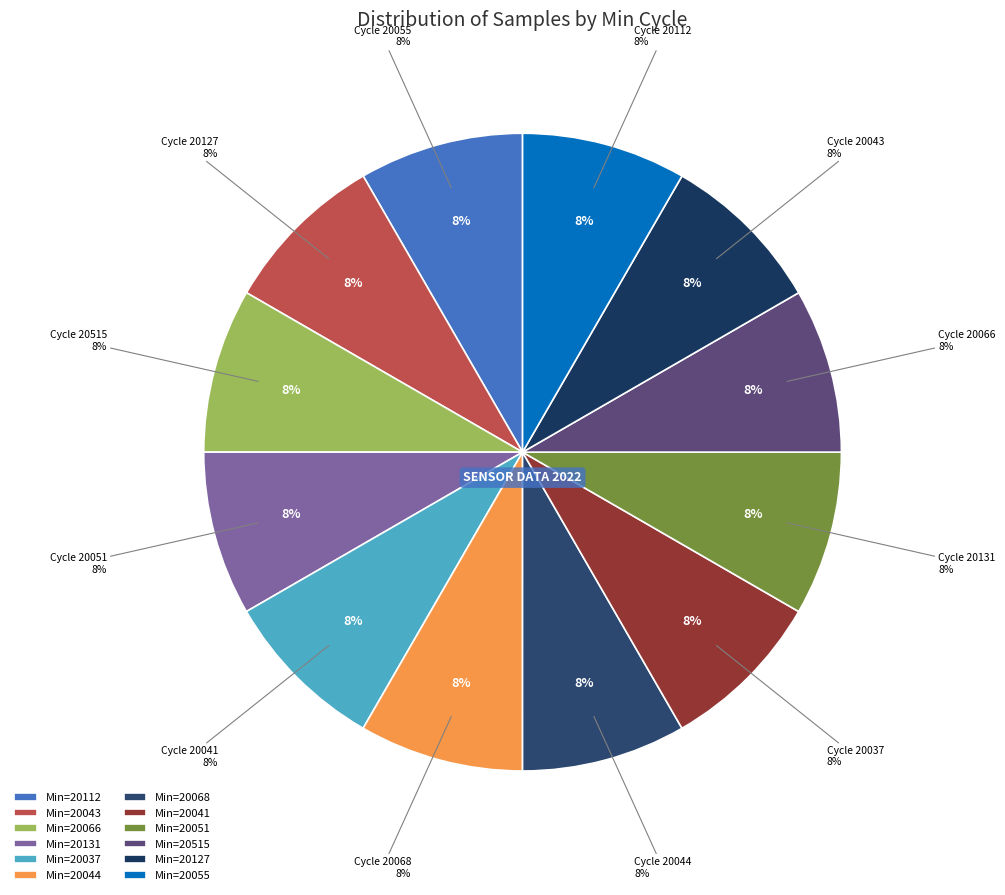

What percentage is the 20068 slice, to the nearest percent?

8%